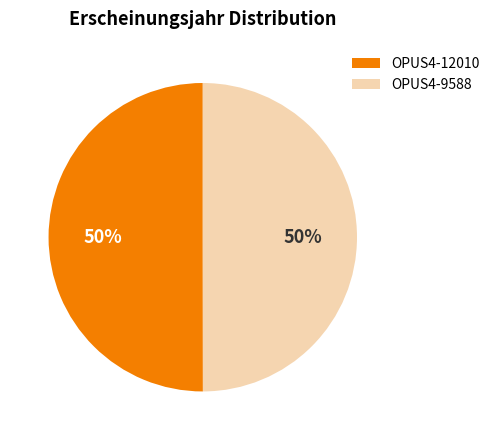

Combined, do OPUS4-12010 and OPUS4-9588 account for over 50%?

Yes